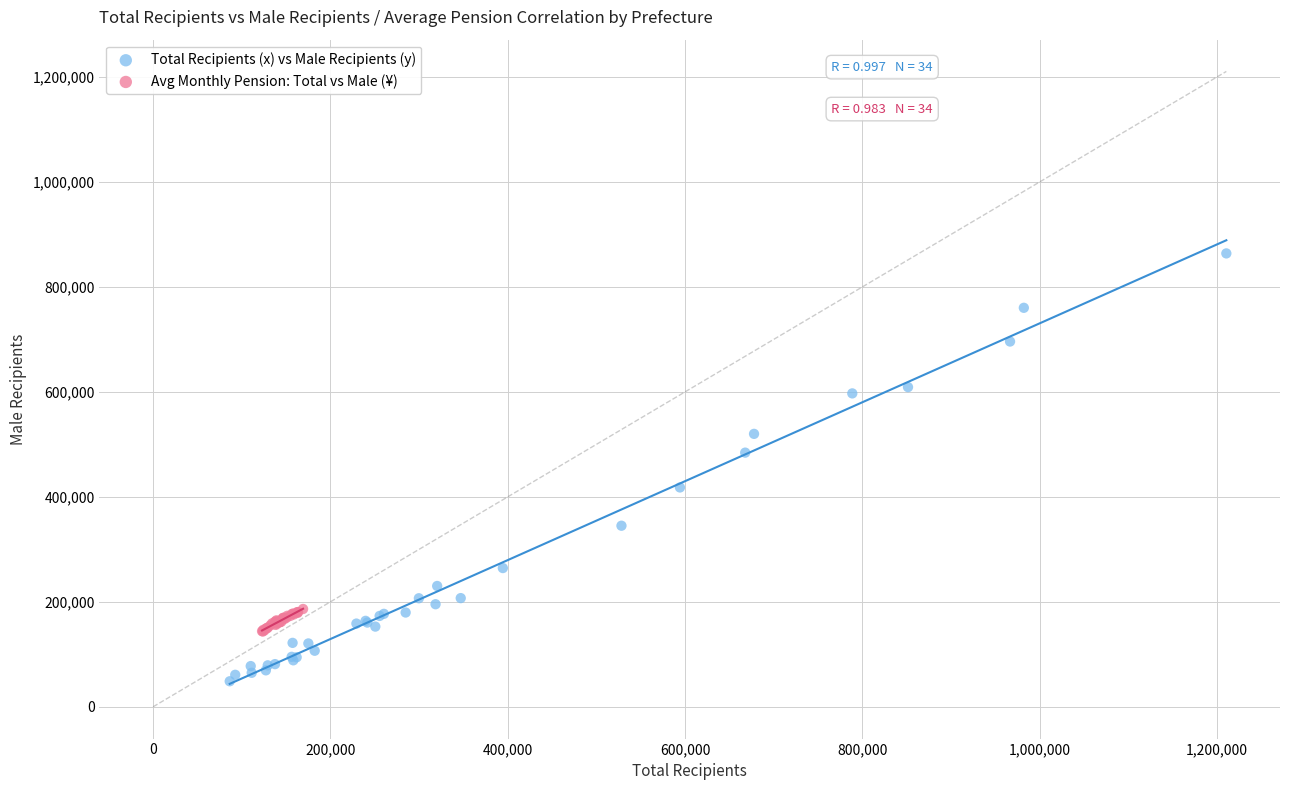

Which series has the largest Y range (max minus min)?

Total Recipients (x) vs Male Recipients (y)